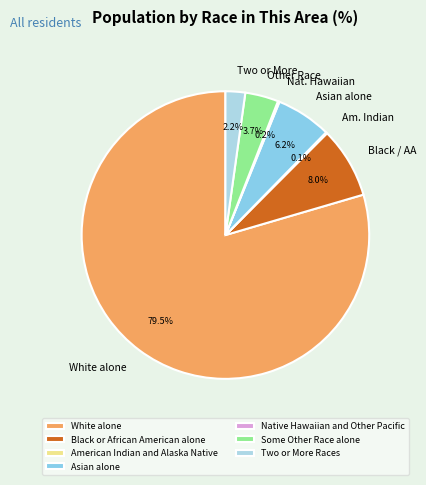

Is it true that Black or African American alone is 8% of the pie?

True